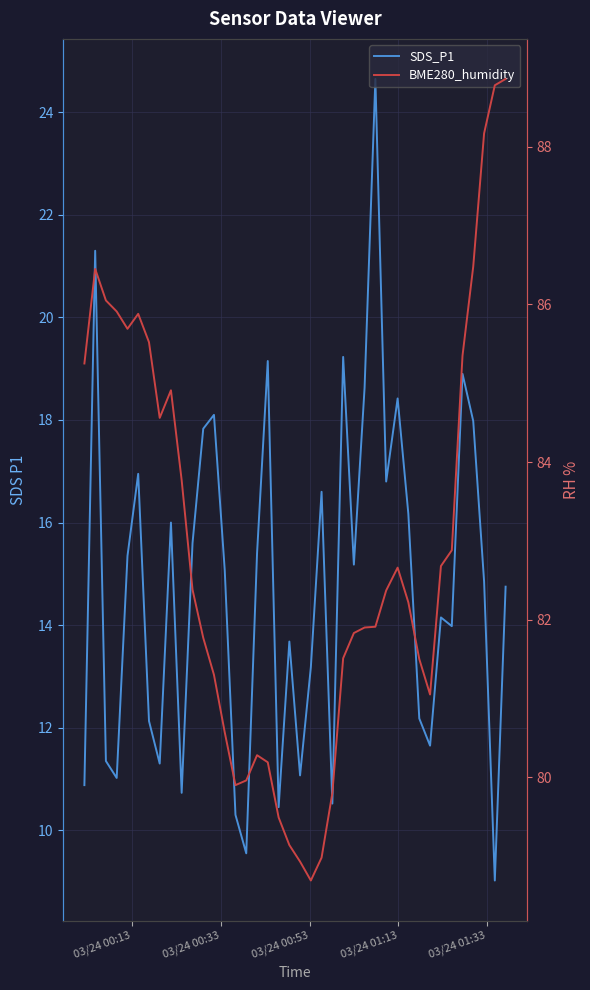

Rank the series by their maximum value, from lowest to highest.

SDS_P1, BME280_humidity